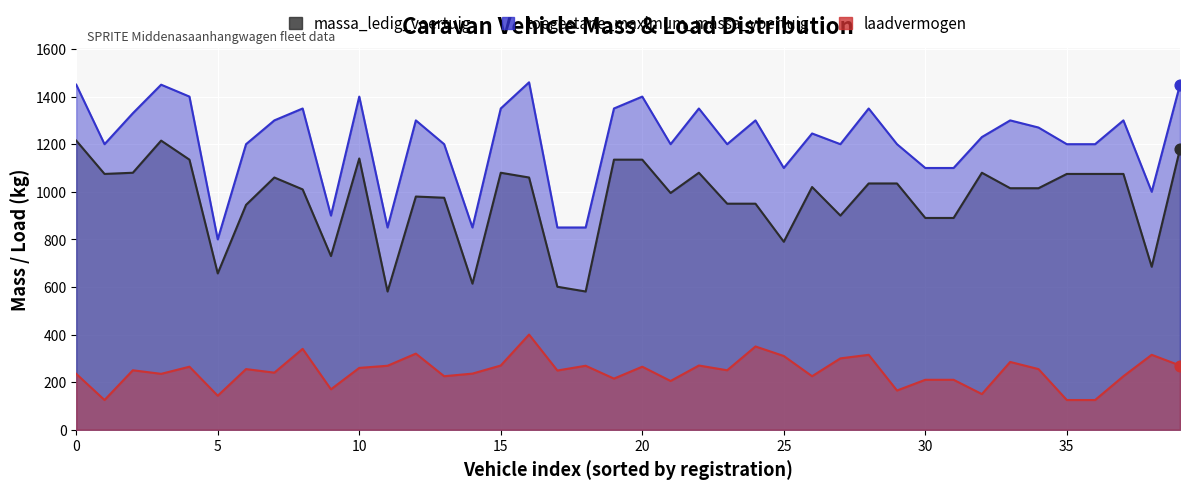

At which category is the sum across all series the highest?

77WGKJ